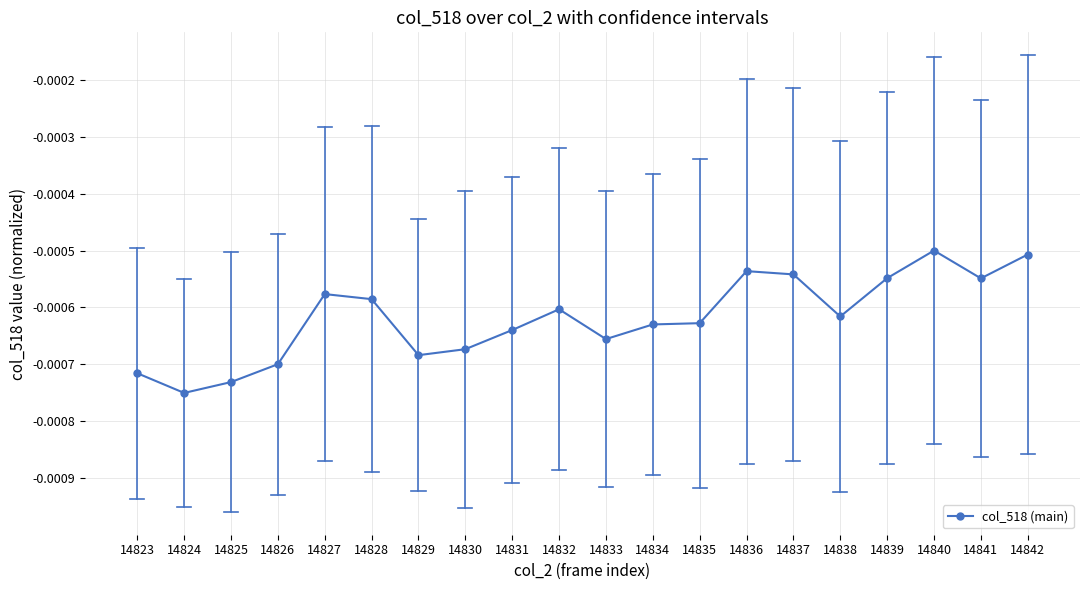

Where is the first local minimum?

14824